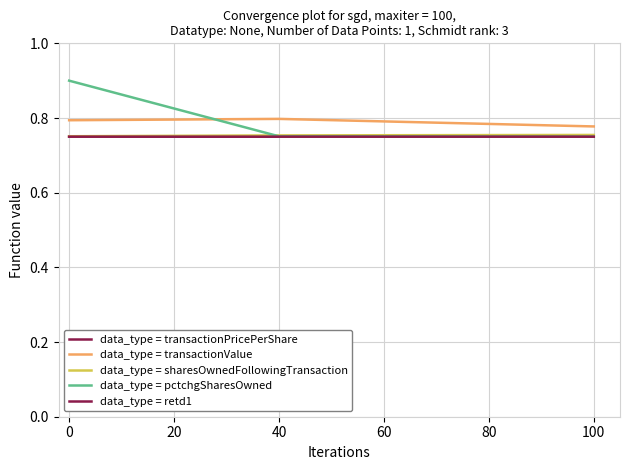

How many data_type = transactionPricePerShare values are between 0 and 1?

3